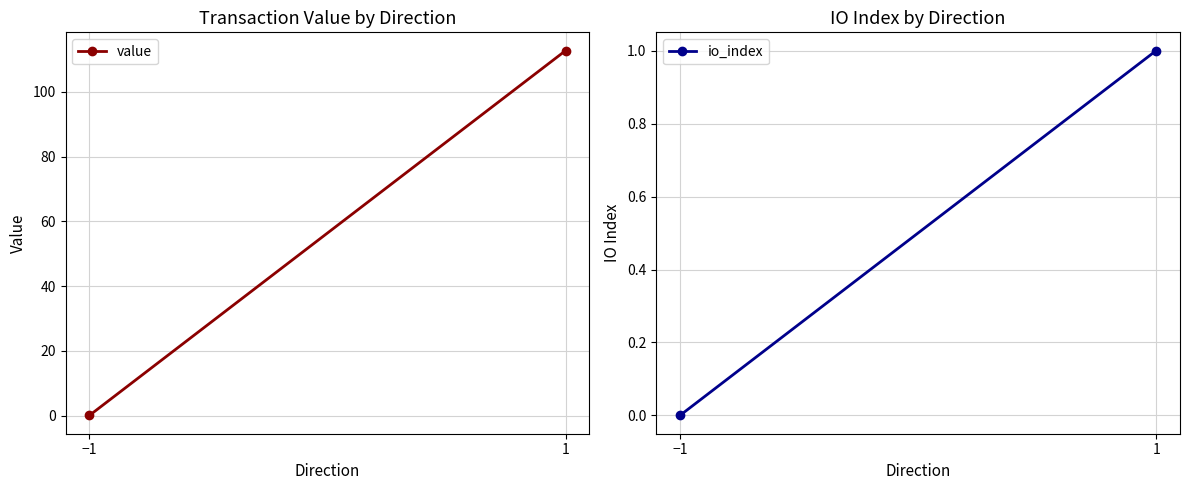

Which series changed the most between −1 and 1?

value